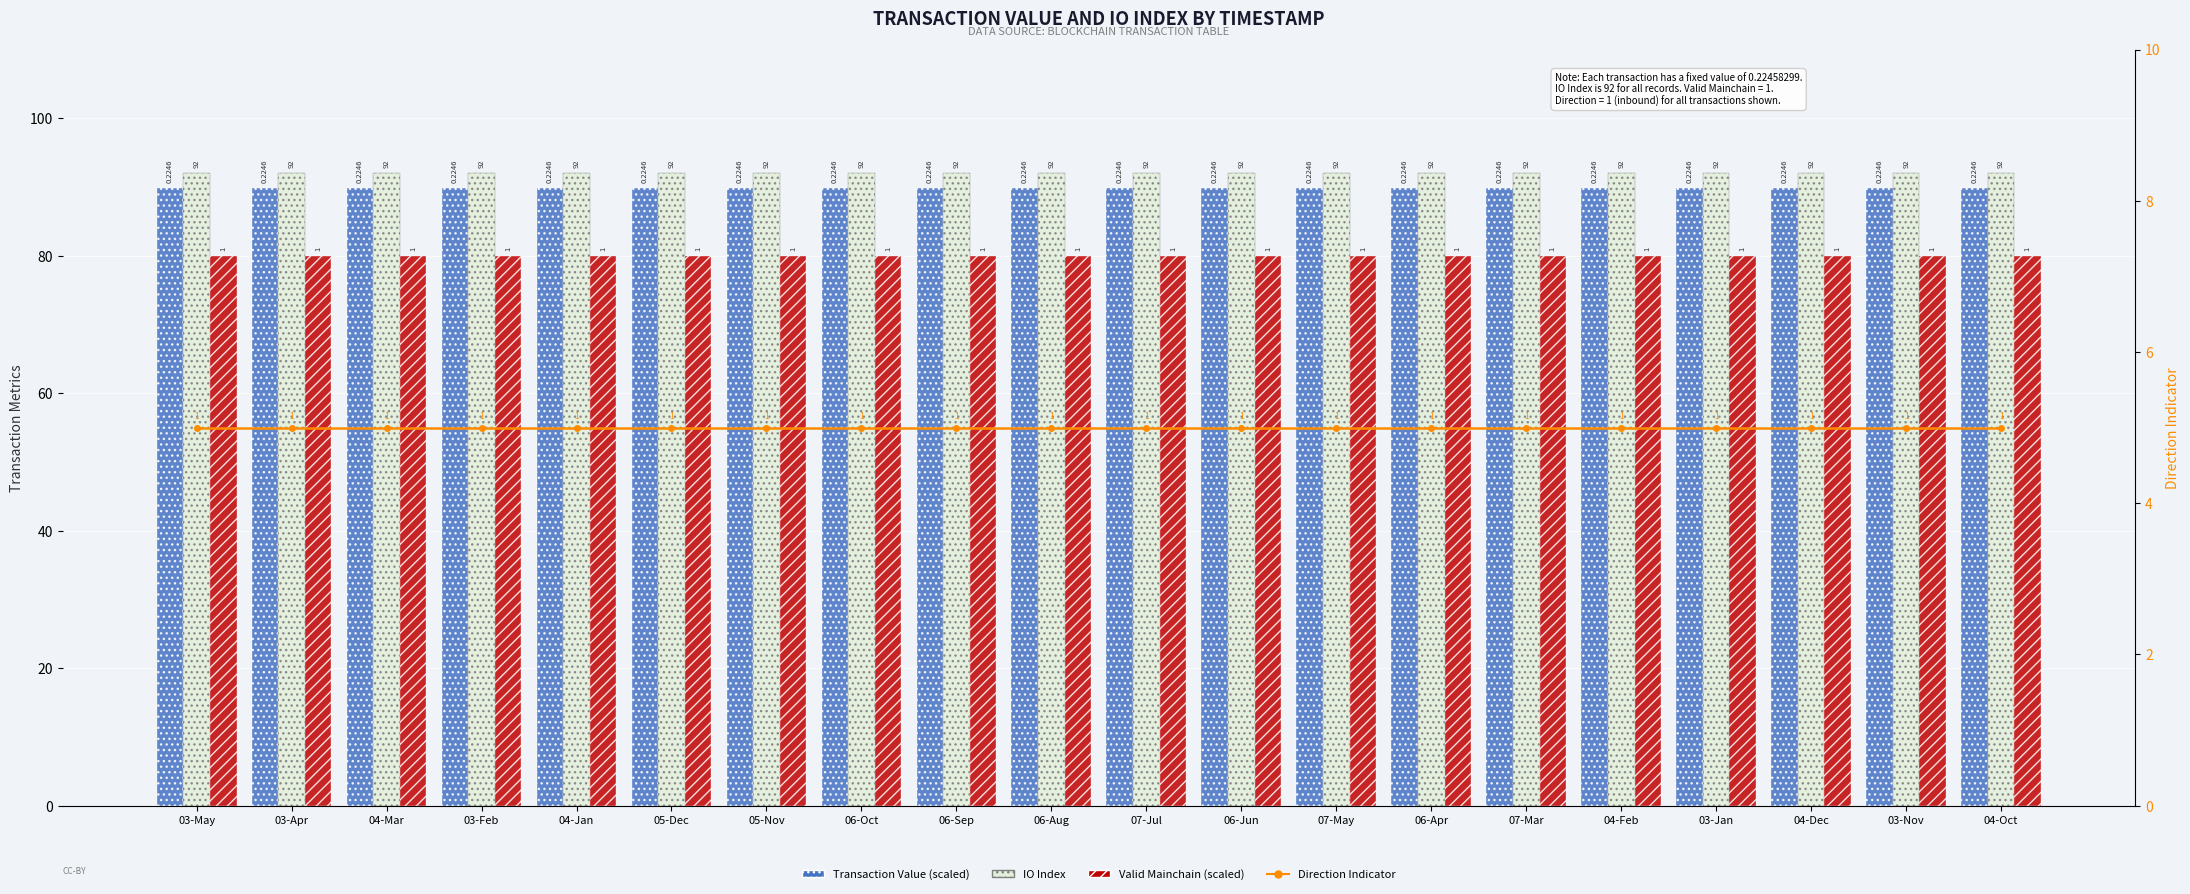

Reading left to right, list all the values displayed in this chart.

Transaction Value (scaled): 03-May=89.8	03-Apr=89.8	04-Mar=89.8	03-Feb=89.8	04-Jan=89.8	05-Dec=89.8	05-Nov=89.8	06-Oct=89.8	06-Sep=89.8	06-Aug=89.8	07-Jul=89.8	06-Jun=89.8	07-May=89.8	06-Apr=89.8	07-Mar=89.8	04-Feb=89.8	03-Jan=89.8	04-Dec=89.8	03-Nov=89.8	04-Oct=89.8
IO Index: 03-May=92.0	03-Apr=92.0	04-Mar=92.0	03-Feb=92.0	04-Jan=92.0	05-Dec=92.0	05-Nov=92.0	06-Oct=92.0	06-Sep=92.0	06-Aug=92.0	07-Jul=92.0	06-Jun=92.0	07-May=92.0	06-Apr=92.0	07-Mar=92.0	04-Feb=92.0	03-Jan=92.0	04-Dec=92.0	03-Nov=92.0	04-Oct=92.0
Valid Mainchain (scaled): 03-May=80.0	03-Apr=80.0	04-Mar=80.0	03-Feb=80.0	04-Jan=80.0	05-Dec=80.0	05-Nov=80.0	06-Oct=80.0	06-Sep=80.0	06-Aug=80.0	07-Jul=80.0	06-Jun=80.0	07-May=80.0	06-Apr=80.0	07-Mar=80.0	04-Feb=80.0	03-Jan=80.0	04-Dec=80.0	03-Nov=80.0	04-Oct=80.0
Direction Indicator: 03-May=5.0	03-Apr=5.0	04-Mar=5.0	03-Feb=5.0	04-Jan=5.0	05-Dec=5.0	05-Nov=5.0	06-Oct=5.0	06-Sep=5.0	06-Aug=5.0	07-Jul=5.0	06-Jun=5.0	07-May=5.0	06-Apr=5.0	07-Mar=5.0	04-Feb=5.0	03-Jan=5.0	04-Dec=5.0	03-Nov=5.0	04-Oct=5.0